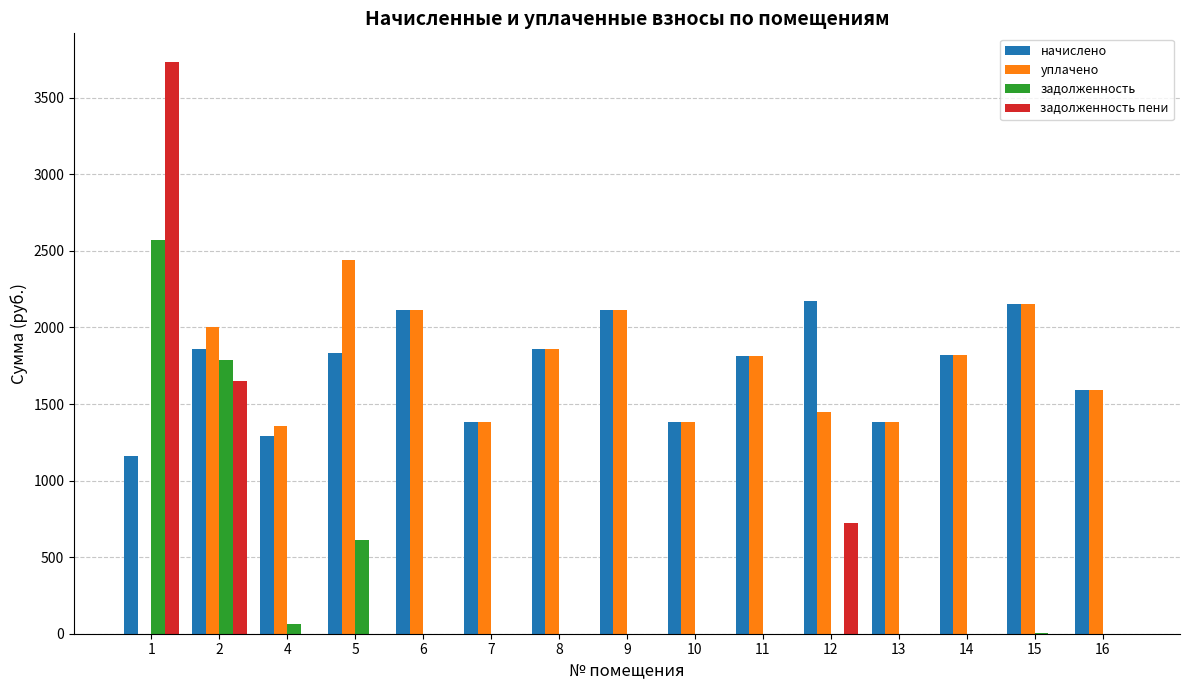

Is it true that задолженность пени equals 0.0 at 15?

True